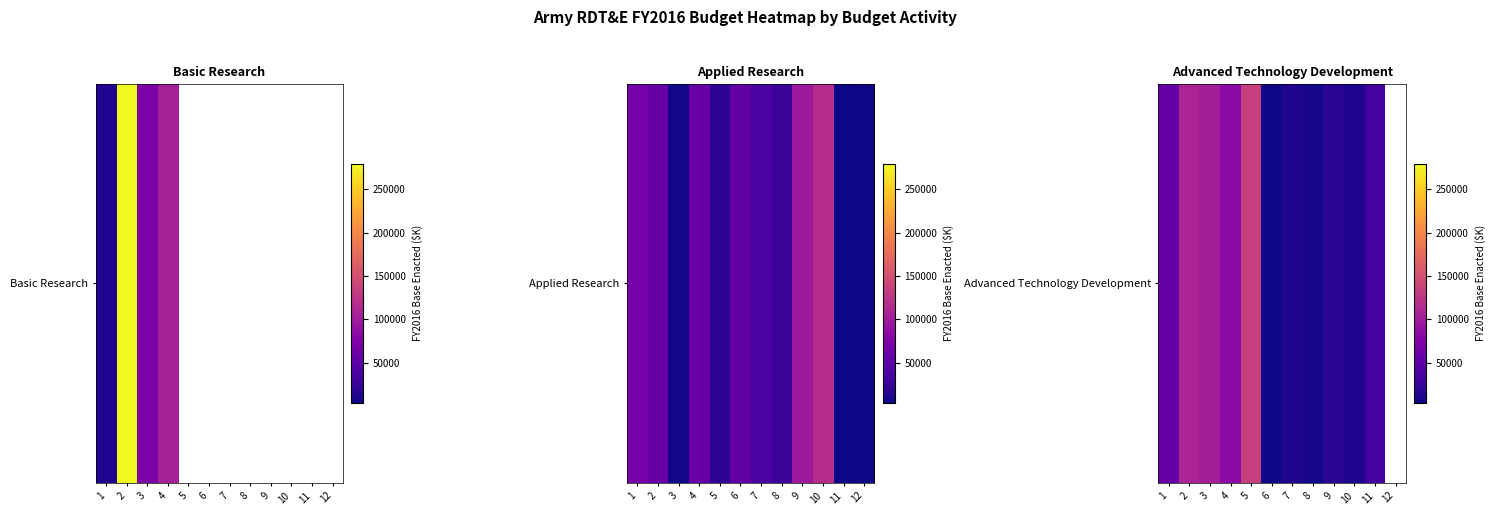

At which category does the chart reach its minimum across all series?

6